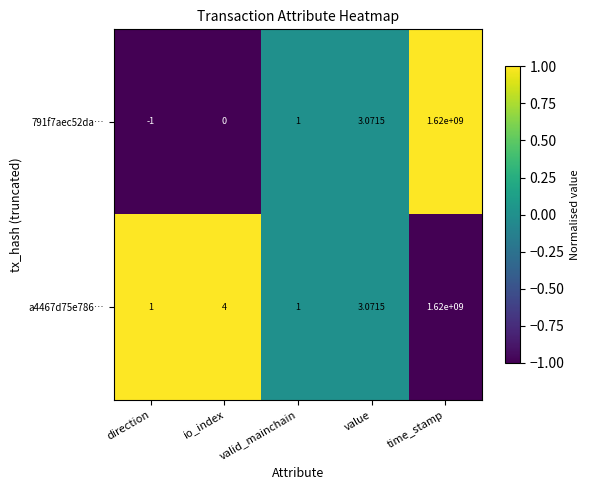

Where does the a4467d75e786… series first go above 3?

io_index